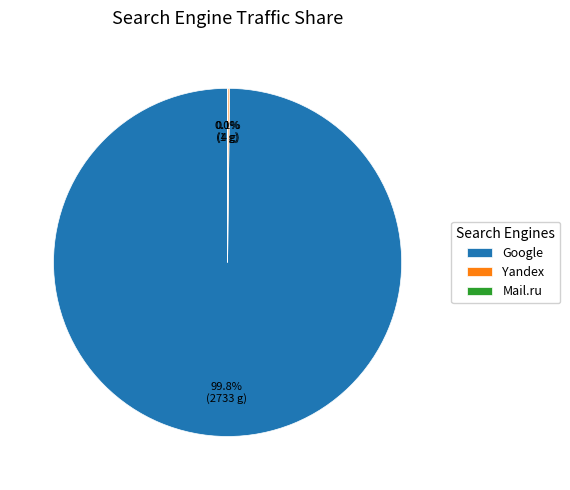

Does Google account for over 50% of the chart?

Yes